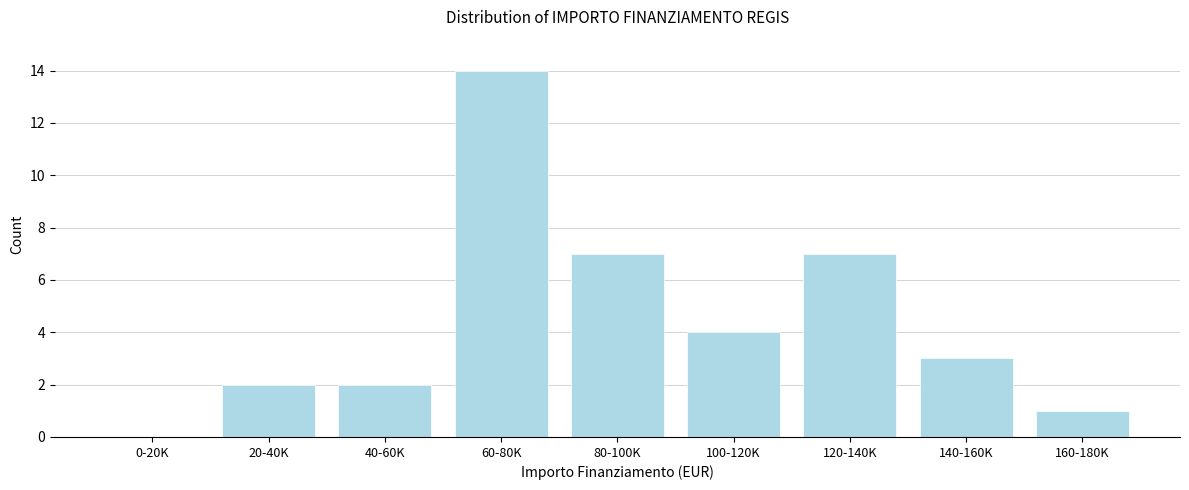

Reading right to left, transcribe all the data shown in this chart.

160-180K=1	140-160K=3	120-140K=7	100-120K=4	80-100K=7	60-80K=14	40-60K=2	20-40K=2	0-20K=0